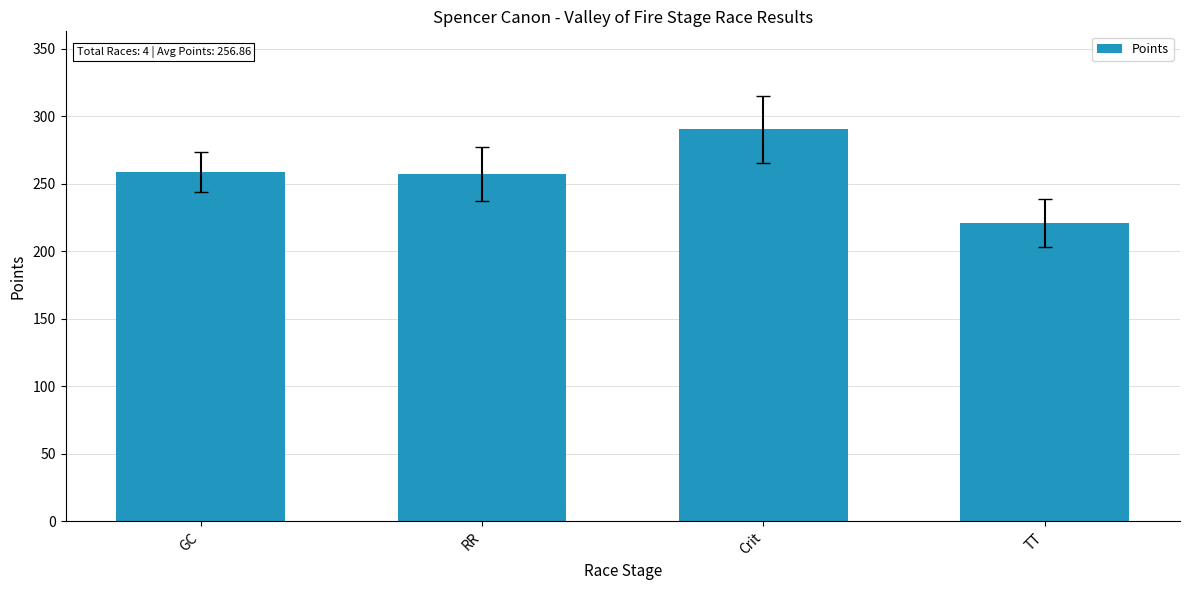

Between GC and Crit, which is larger?

Crit